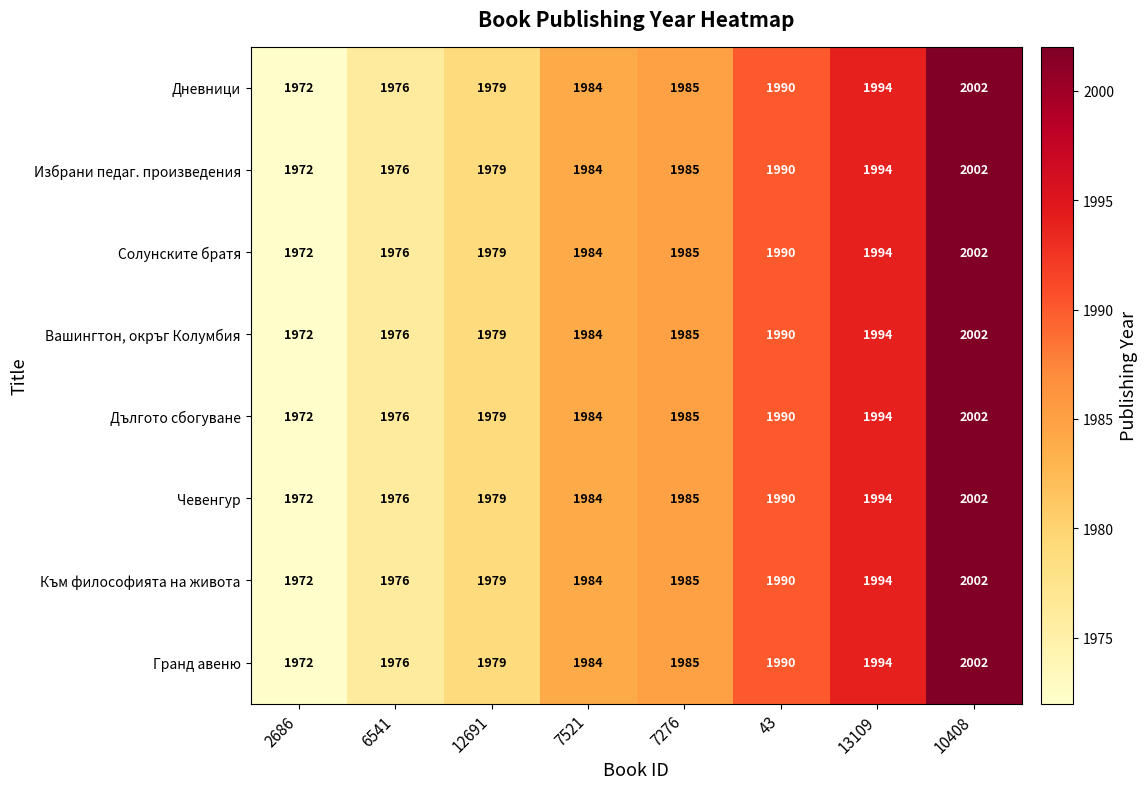

Which category has the lowest value across all series?

2686